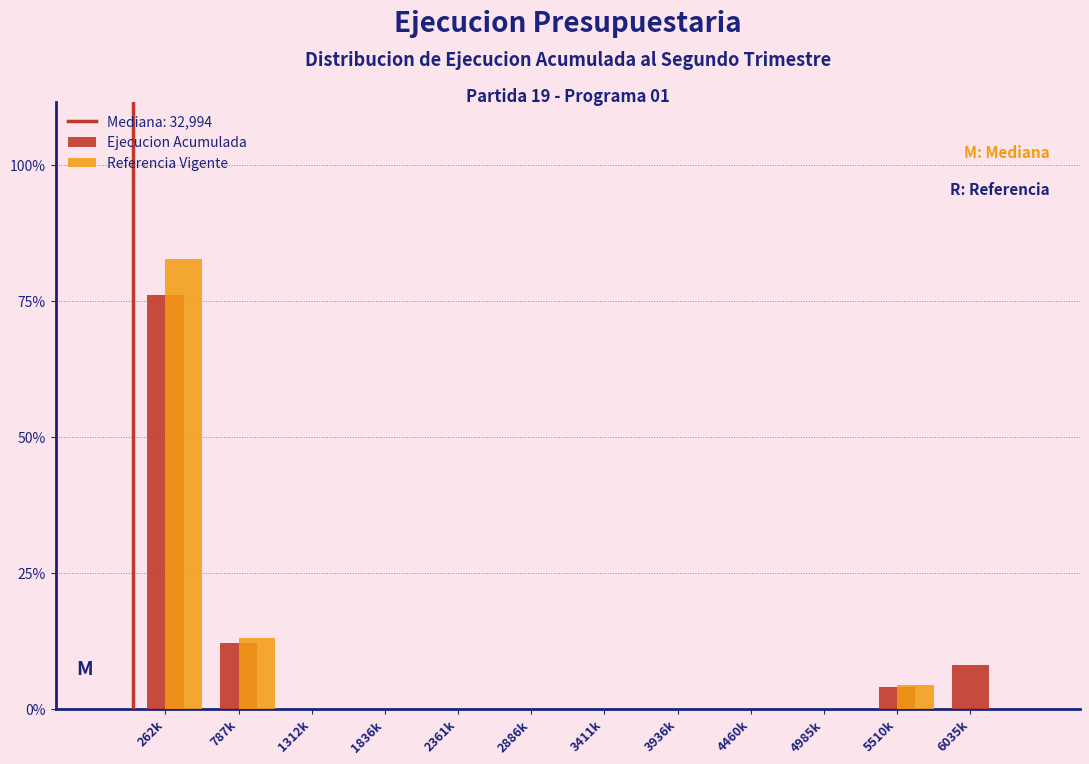

At which label is Referencia Vigente closest to 41?

787k